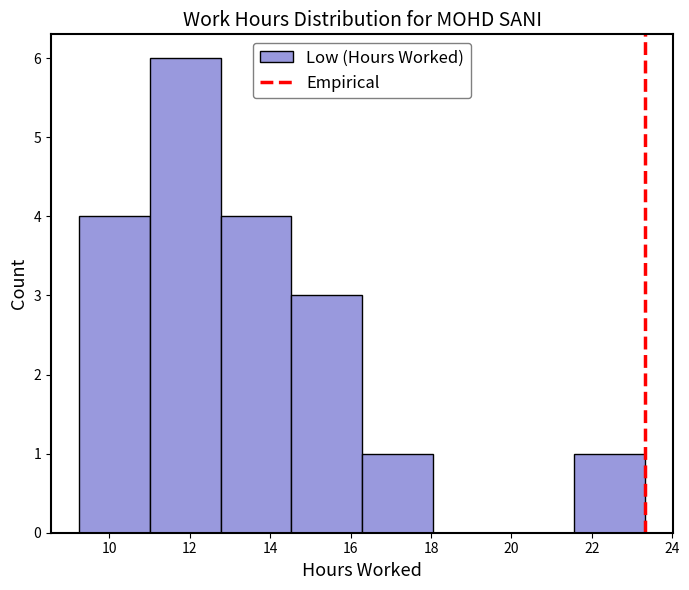

Reading left to right, list every bar in this chart as the range it spans on the x-axis followed by its height. Neither the bar edges nor the heights are printed on the chart, so give them approximately, as read against the axes.

9.2 to 11.0: 4
11.0 to 12.8: 6
12.8 to 14.6: 4
14.6 to 16.2: 3
16.2 to 18.0: 1
18.0 to 19.8: 0
19.8 to 21.6: 0
21.6 to 23.4: 1